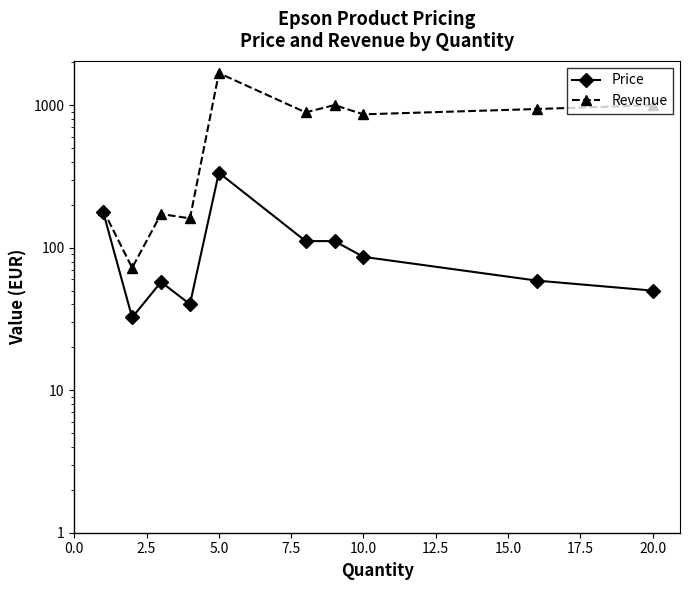

What is the value of the Revenue point at the 10th from the left?

1000.0